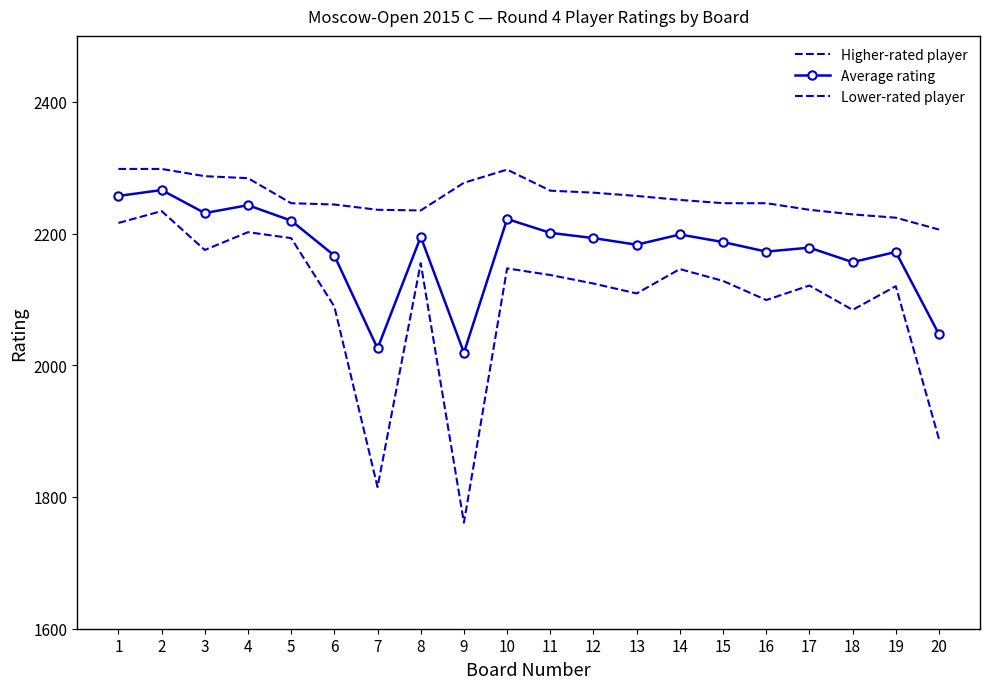

What is the total value across all series at 6?

6499.5